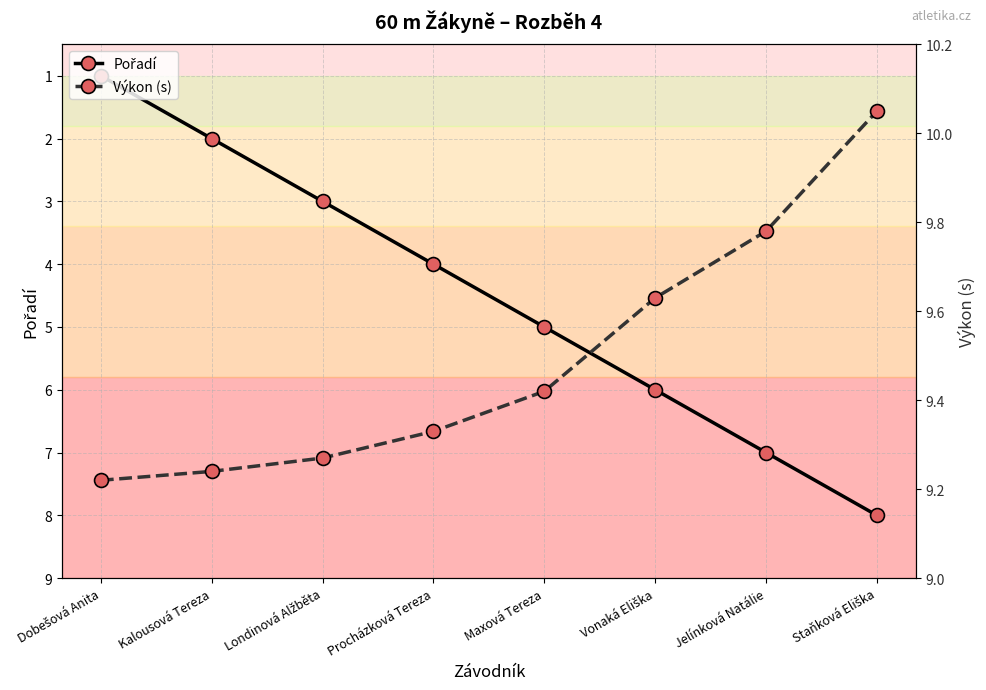

Where is Pořadí nearest to the value 4?

Procházková Tereza